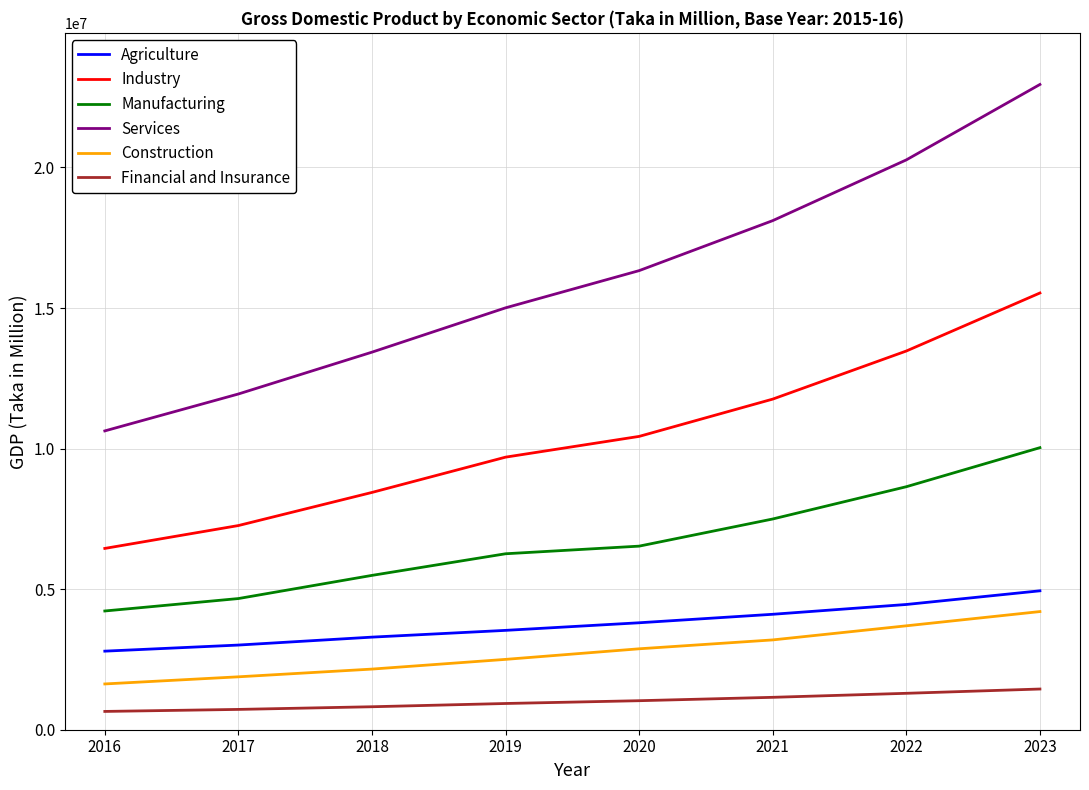

What is the total value across all series at 2018?

33630441